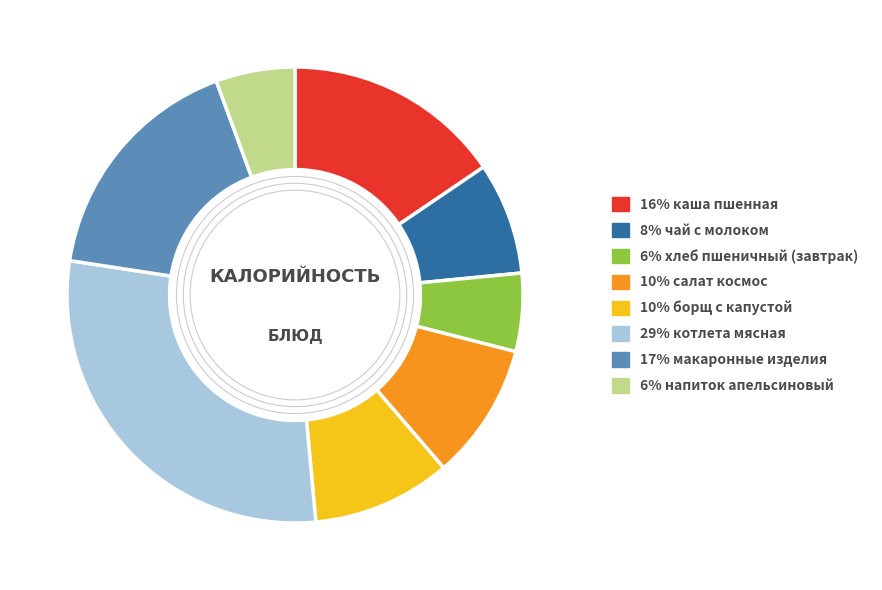

How many slices are in this pie chart?

8